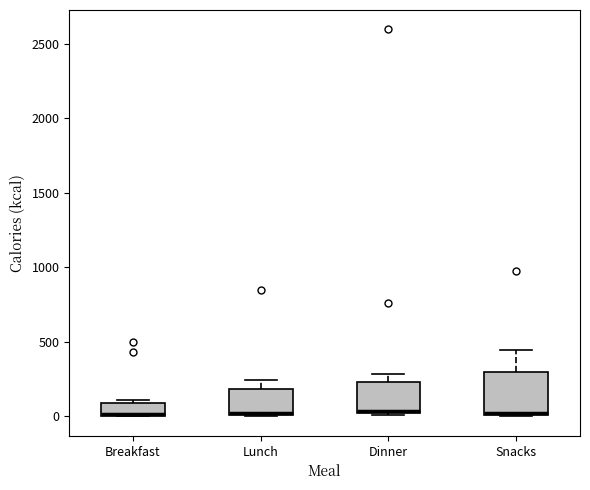

Reading left to right, read every box against the y-axis: the position of its median line, the range the box covers, and the ends of its whiskers. The values are not printed on the chart, so give them approximately, as read against the axis.

Breakfast: median 0 (drawn on the box's lower edge), box 0 to 100, whiskers 0 to 100 (just above the box's upper edge)
Lunch: median 50, box 0 to 200, whiskers 0 to 250
Dinner: median 50, box 0 to 250, whiskers 0 to 300
Snacks: median 0, box 0 to 300, whiskers 0 to 450